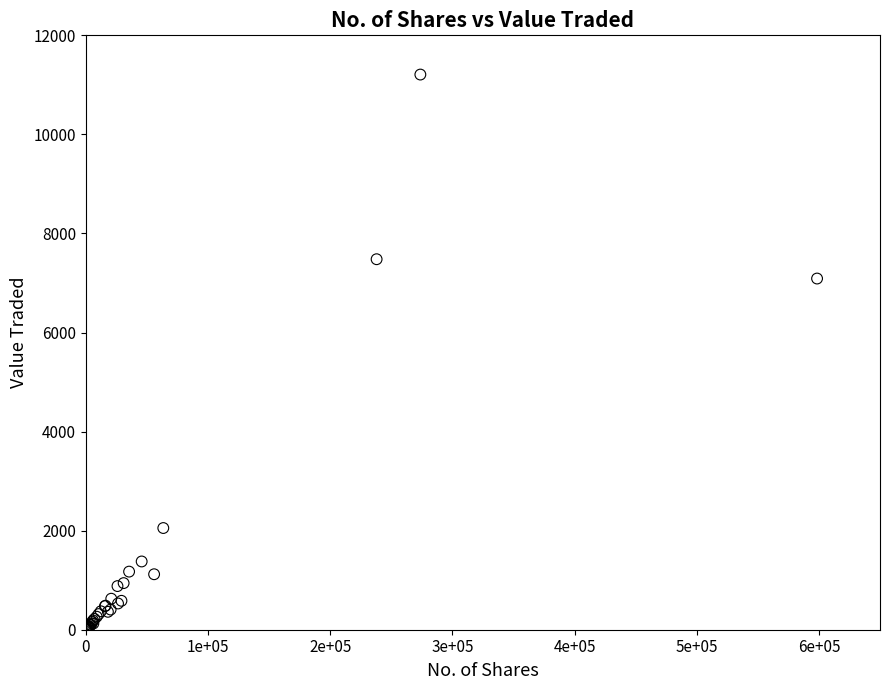

What Y value in the scatter plot is closest to 5604?

7090